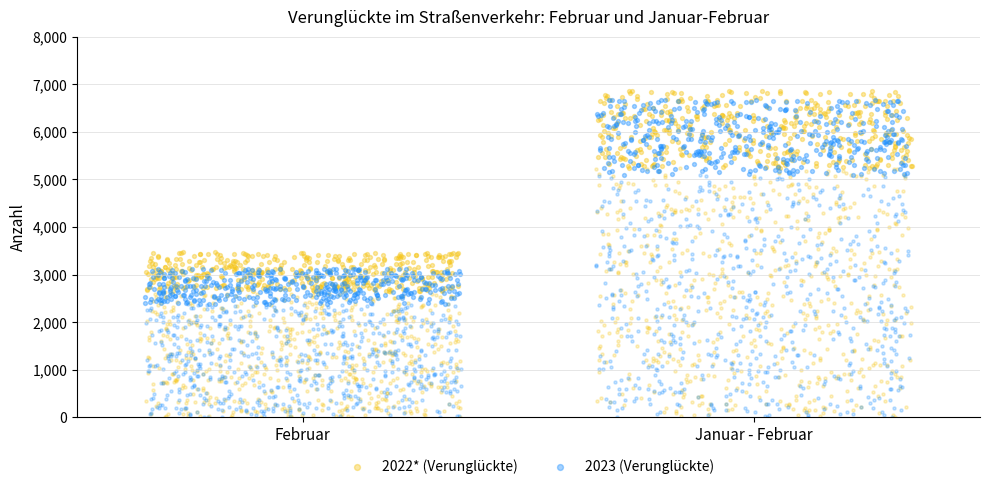

What is the total value across all series at Januar - Februar?

12903